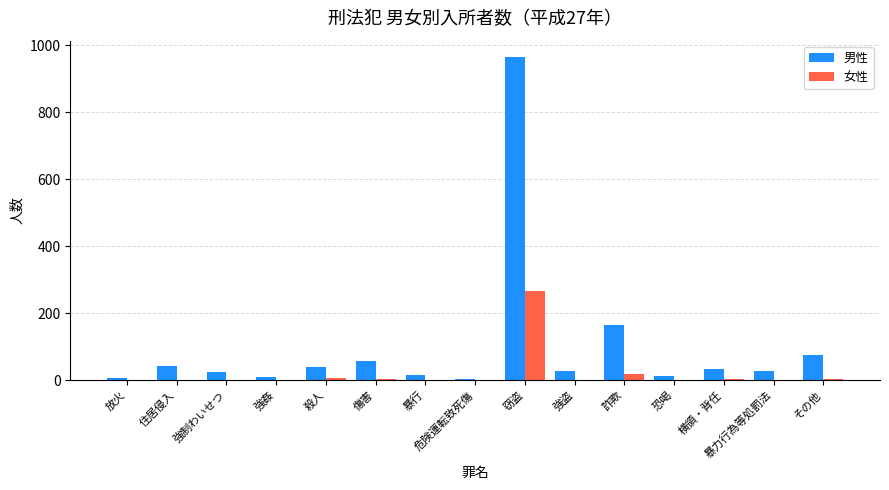

How many groups of bars are there?

15